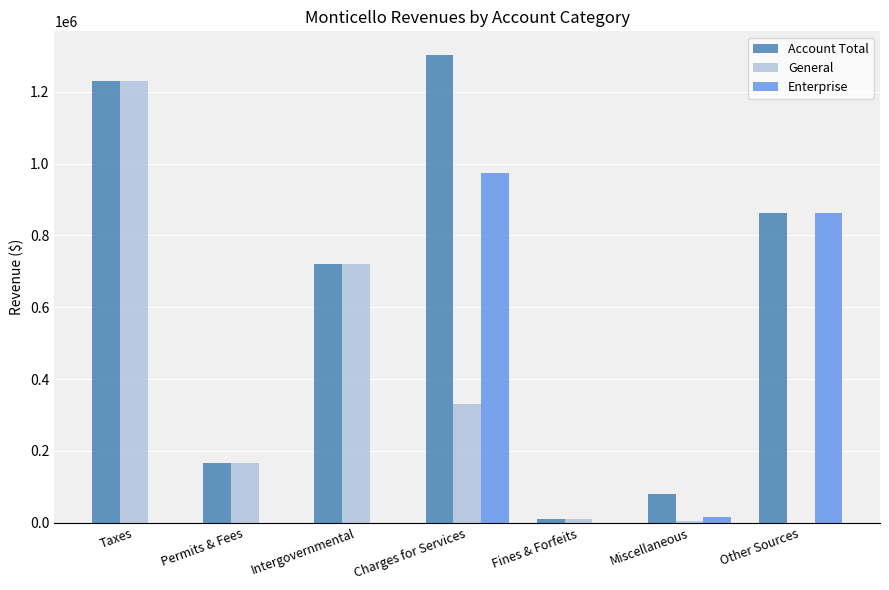

Is the value of General at Fines & Forfeits greater than the value of Enterprise at Other Sources?

No